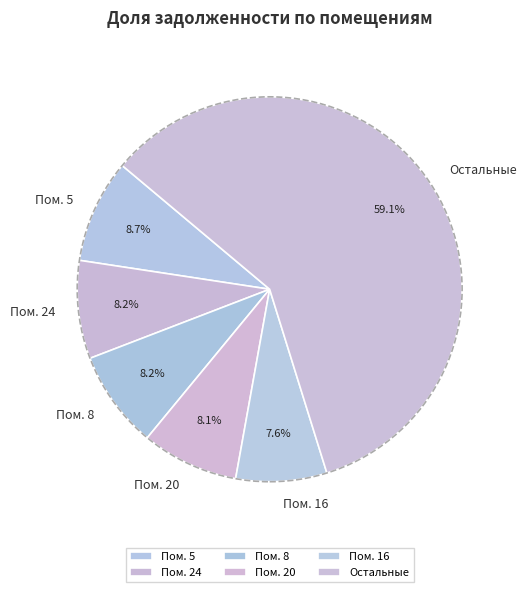

What is the ratio of the value at Пом. 5 to the value at Пом. 20?

1.1